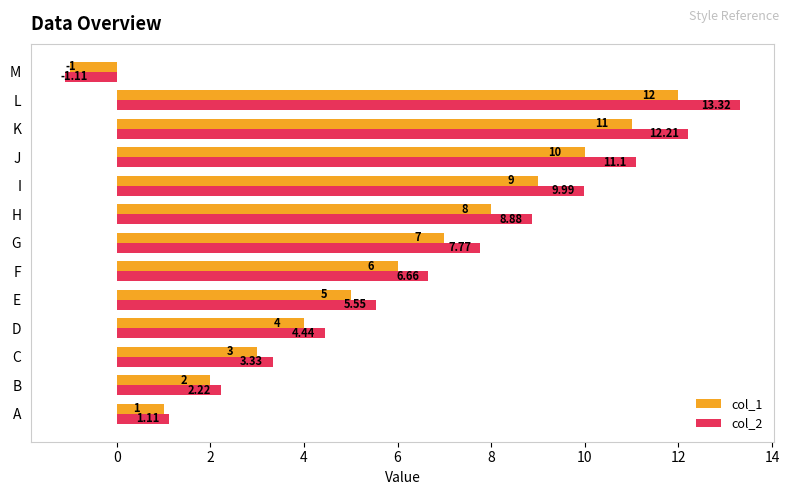

What is the difference between the second highest and second lowest values in the col_1 series?

10.0